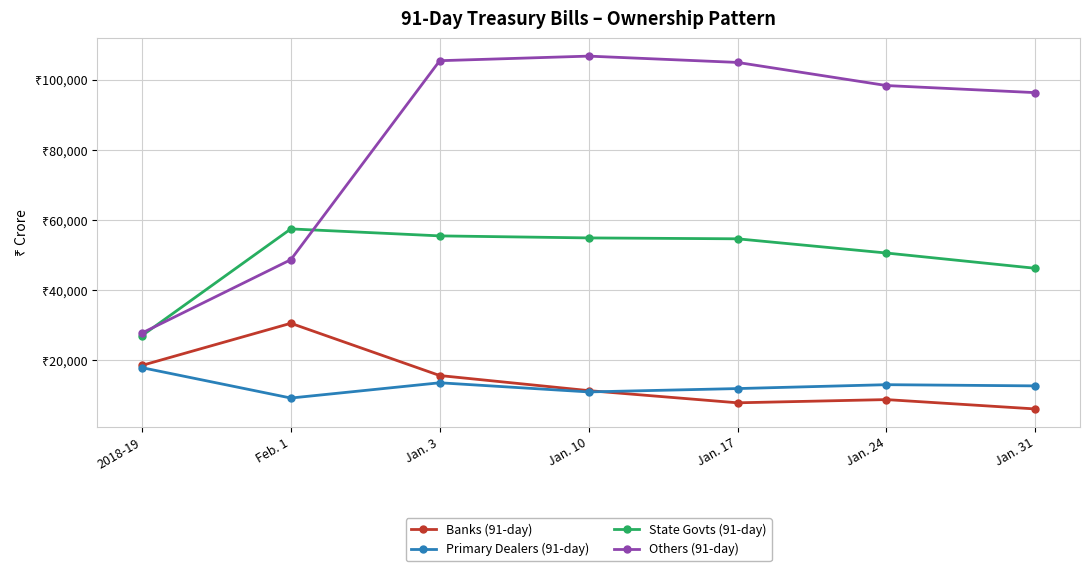

Rank the series by their maximum value, from lowest to highest.

Primary Dealers (91-day), Banks (91-day), State Govts (91-day), Others (91-day)